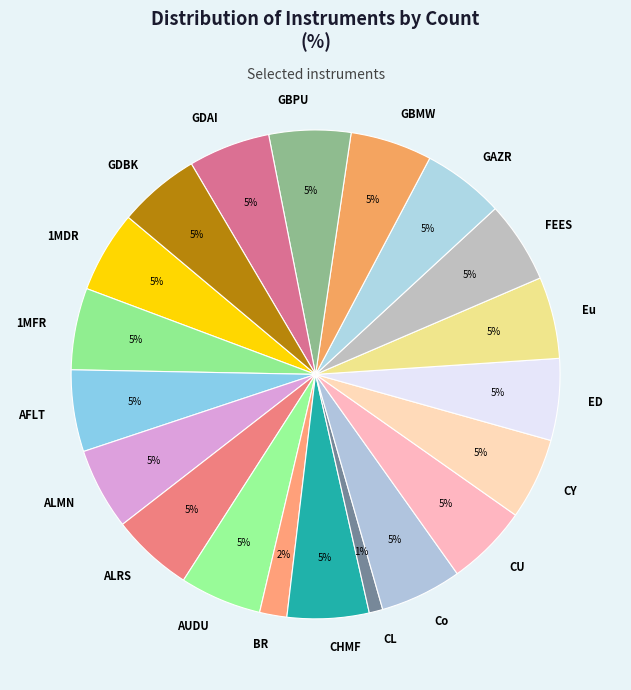

Is it true that ALRS is 5% of the pie?

True